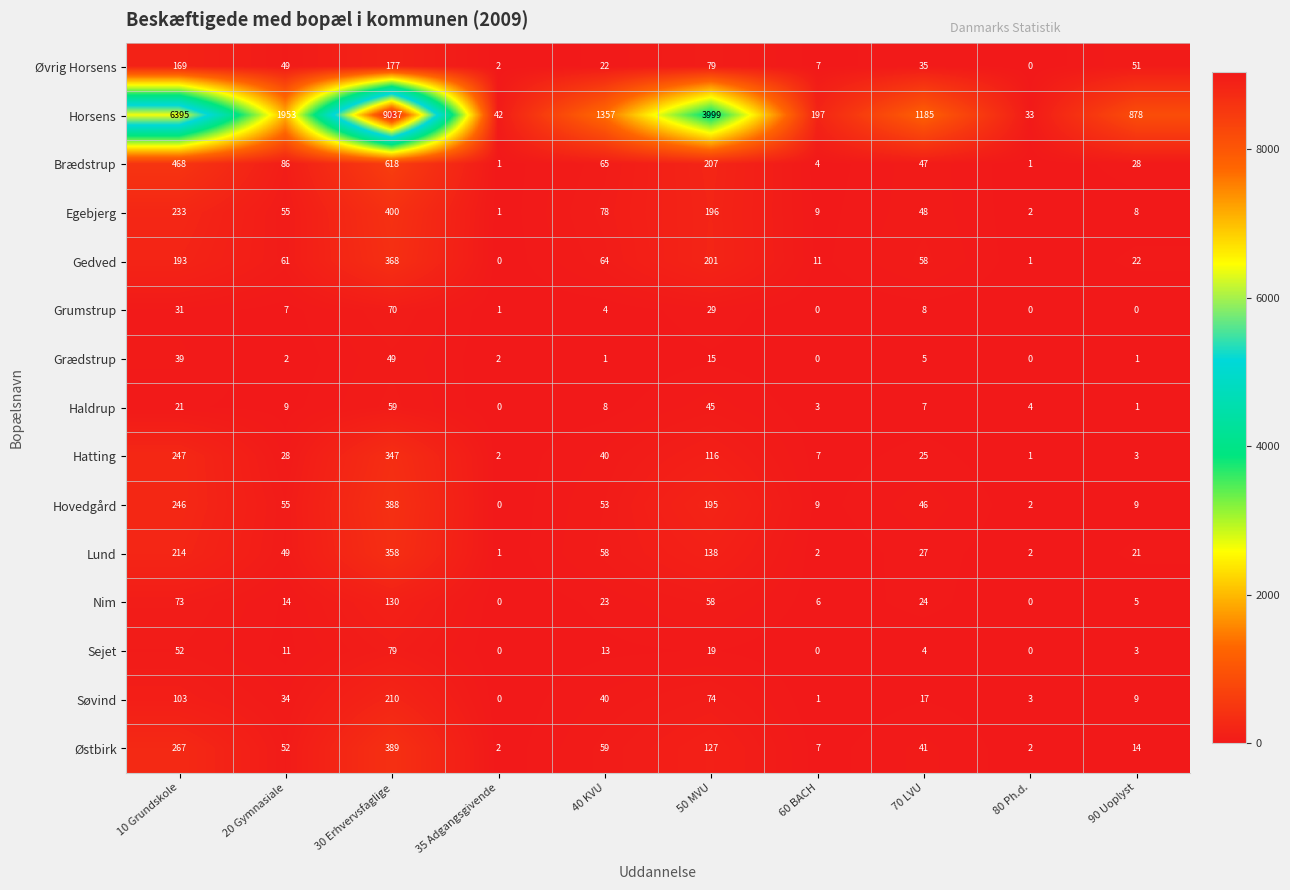

What is the sum of the Nim values at 20 Gymnasiale and 30 Erhvervsfaglige?

144